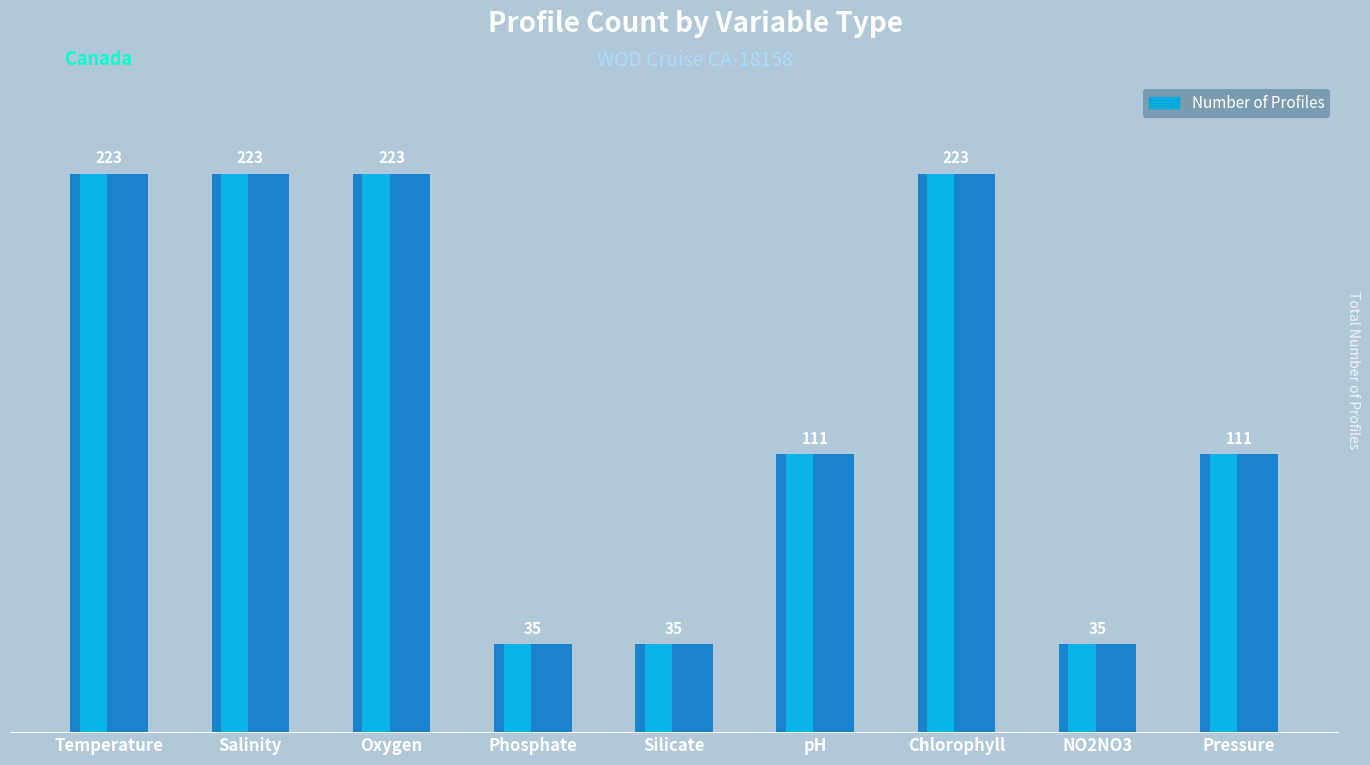

At which category does the chart reach its peak across all series?

Temperature